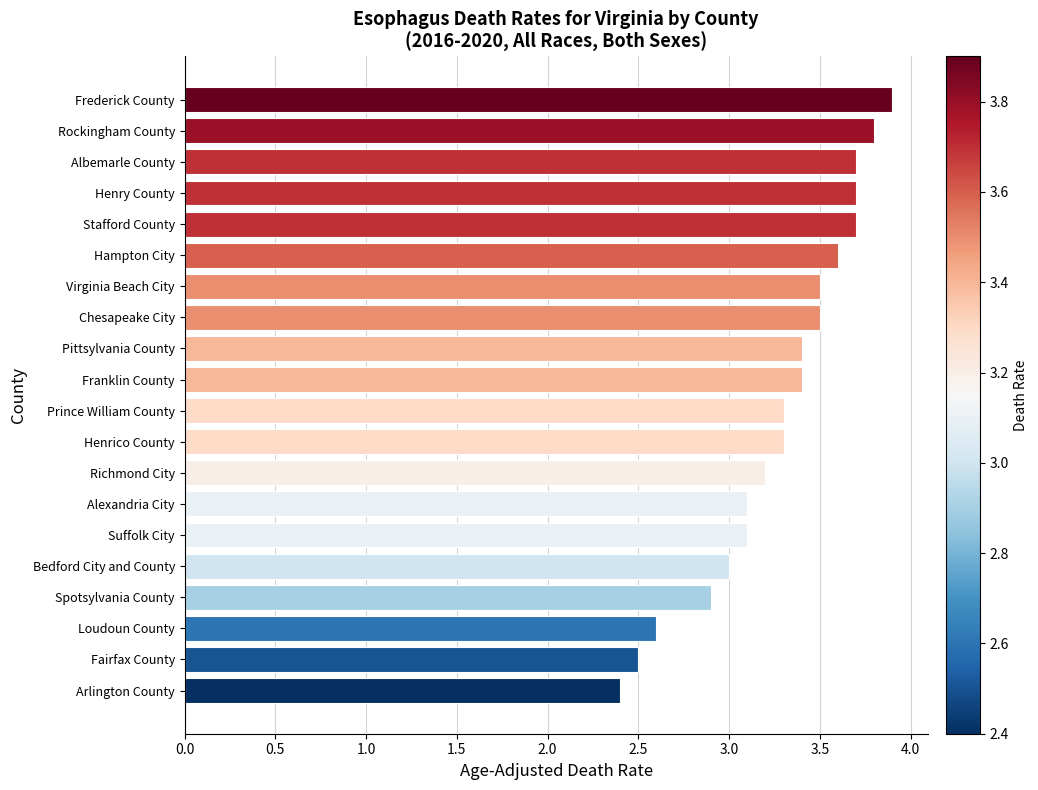

What is the difference between the second highest and minimum values?

1.4